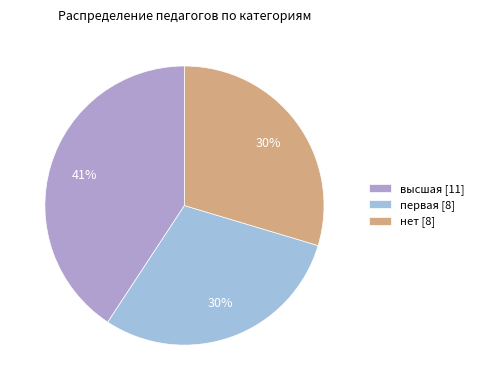

What is the total percentage of нет and первая?

59.3%